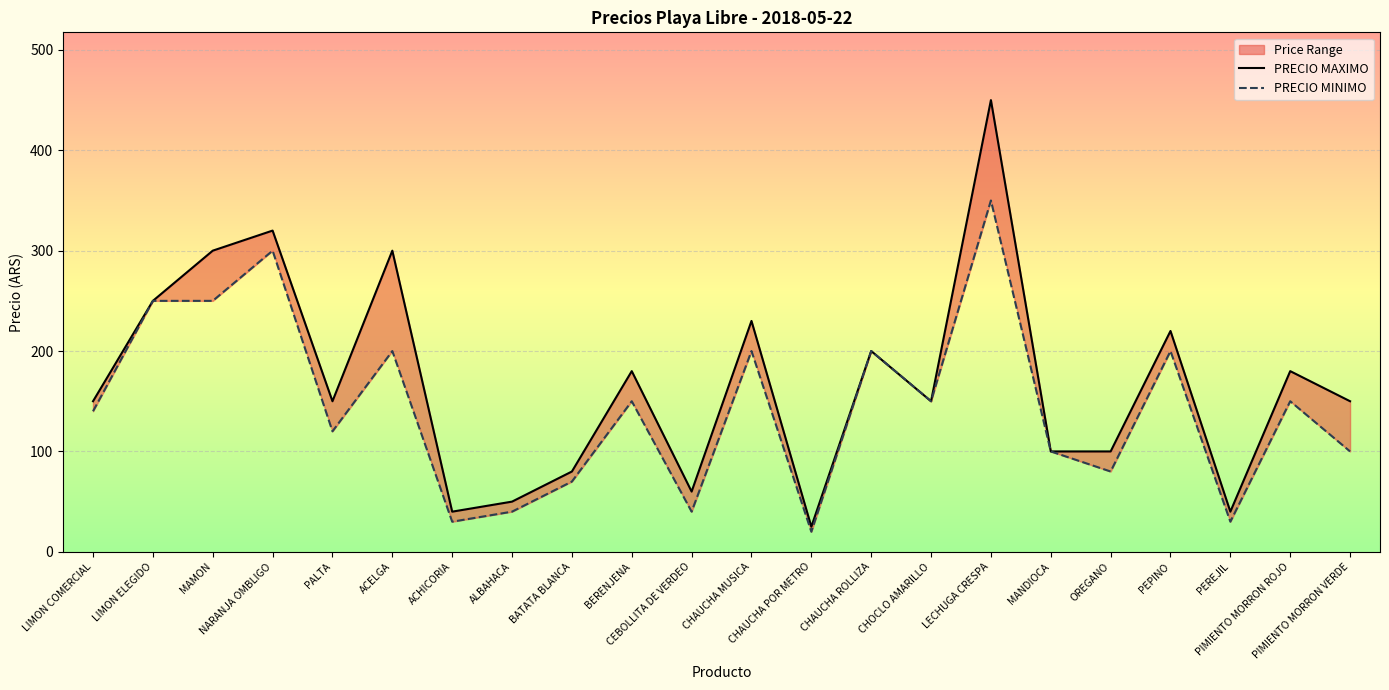

How many categories are shown in the chart?

22